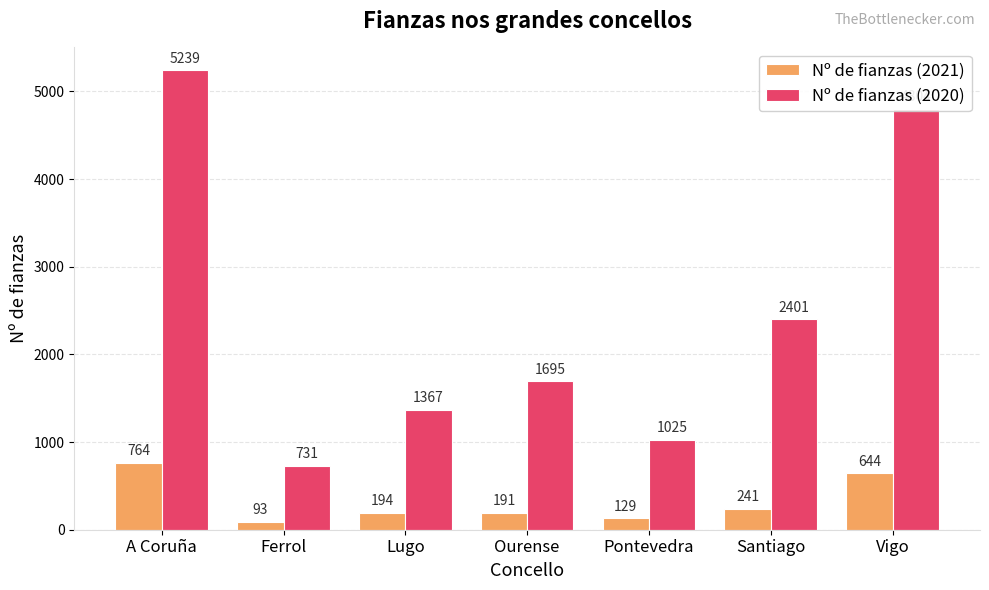

Where does the Nº de fianzas (2020) series first go above 1695?

A Coruña